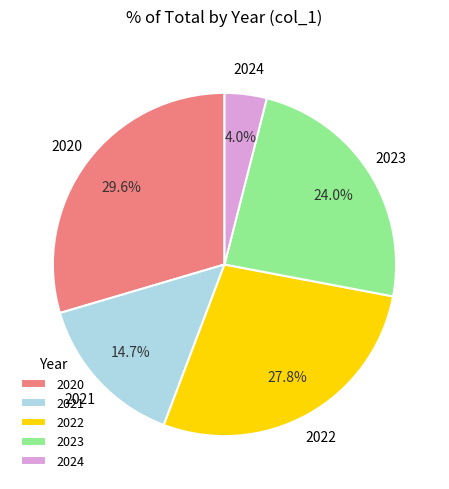

Approximately how many times larger is the value at 2020 compared to 2023?

1.2